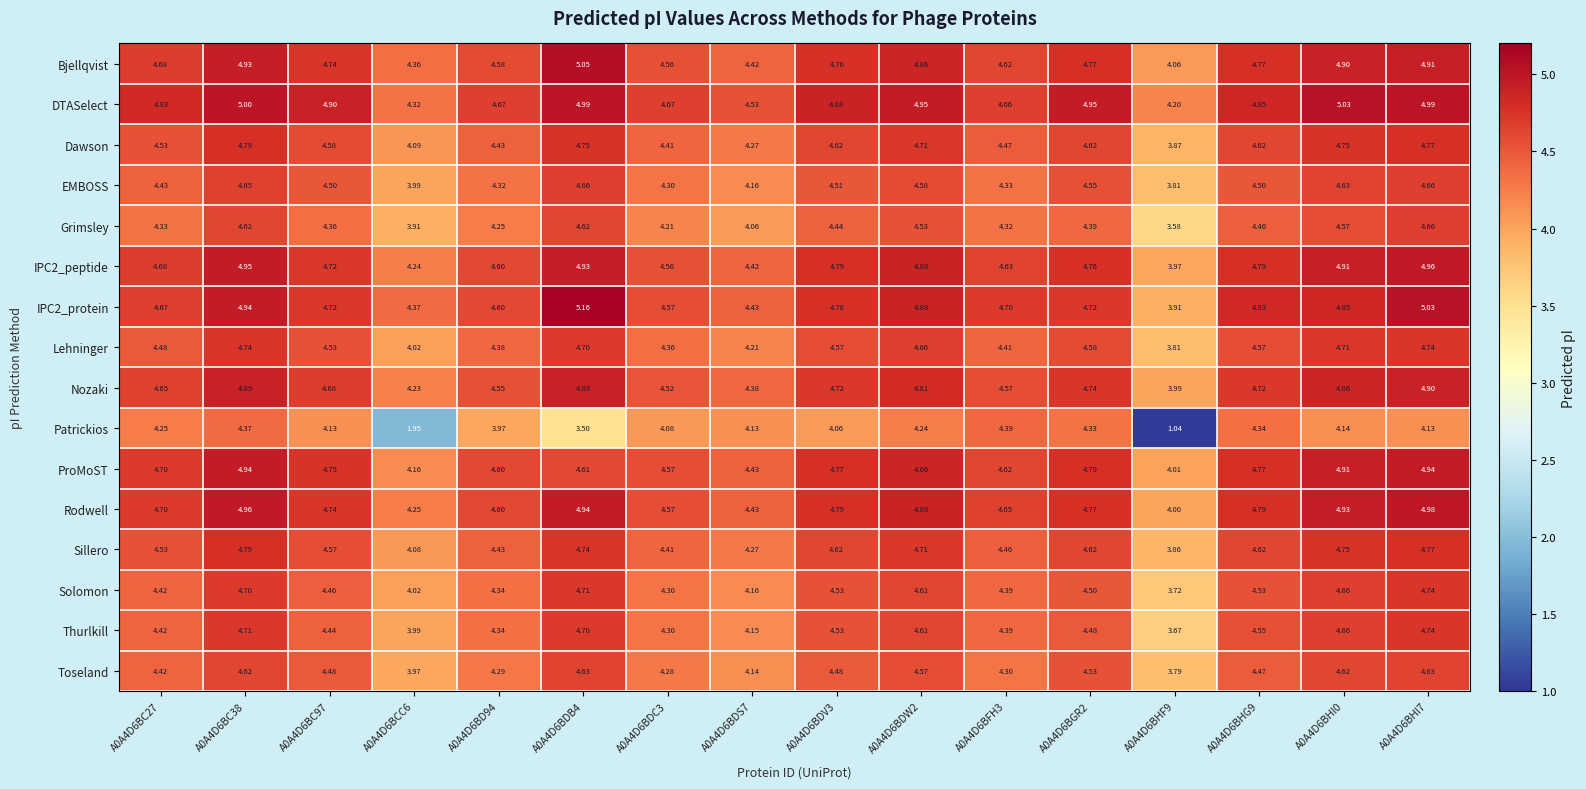

Between A0A4D6BDB4 and A0A4D6BHI0, which series saw the biggest shift?

Patrickios